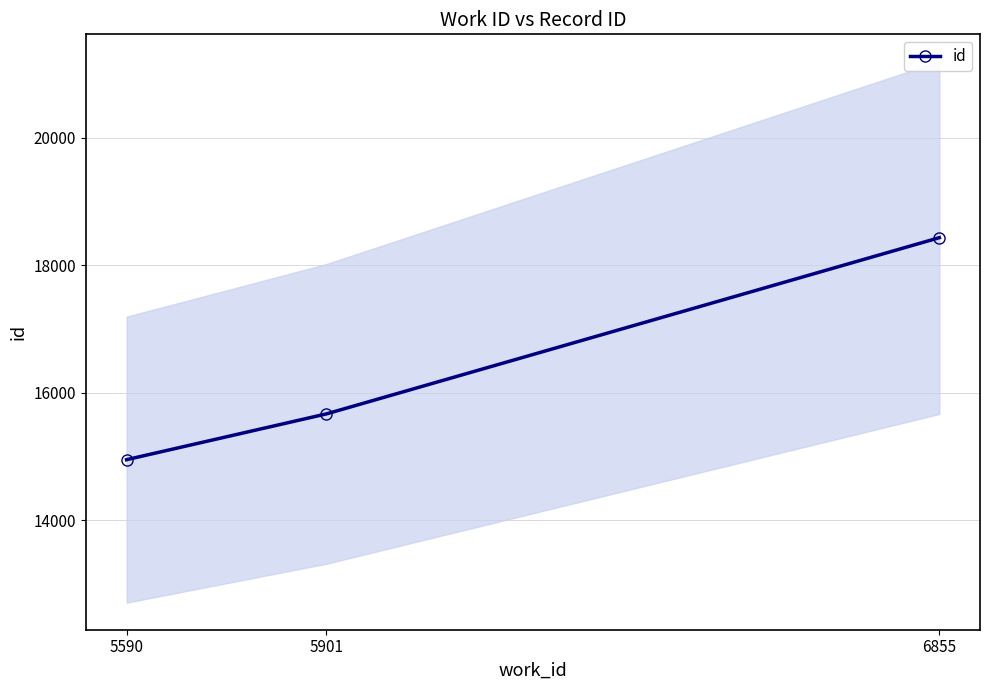

What is the sum of the values at 5901 and 5590?

30618